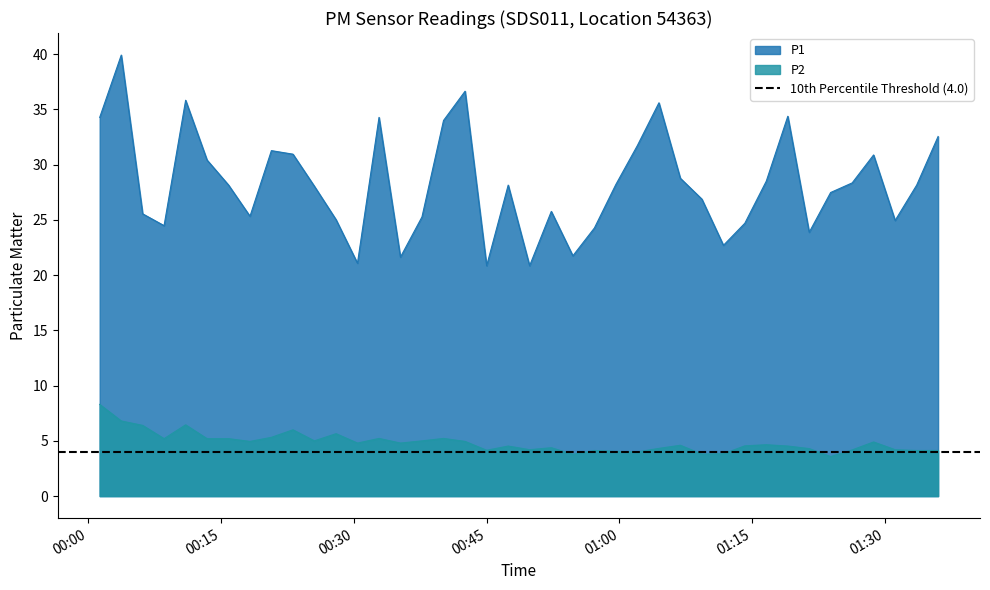

Which series has the largest total across all categories?

P1